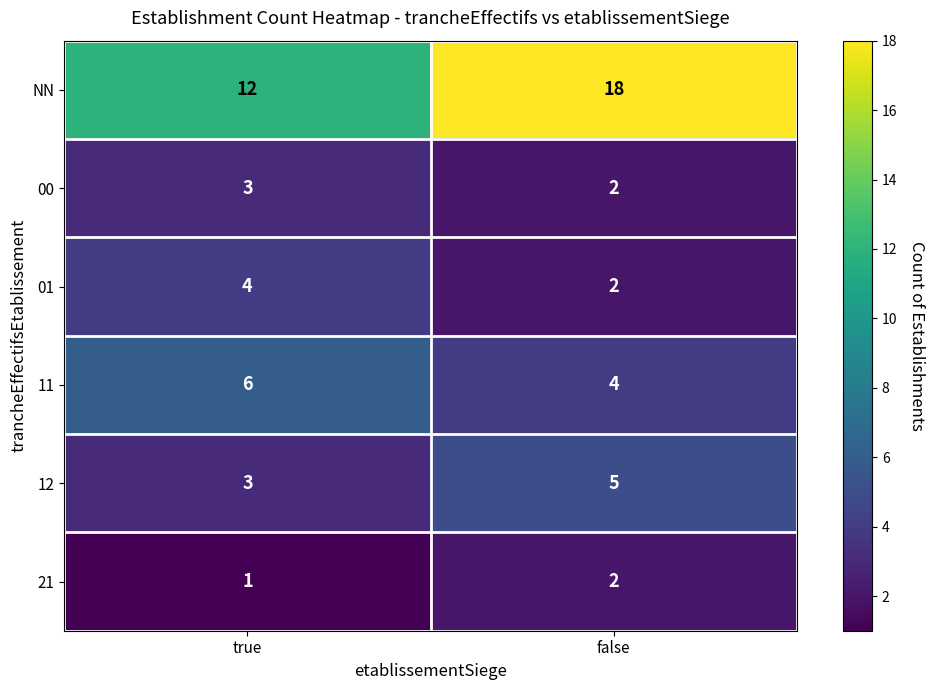

What is the greatest value displayed?

18